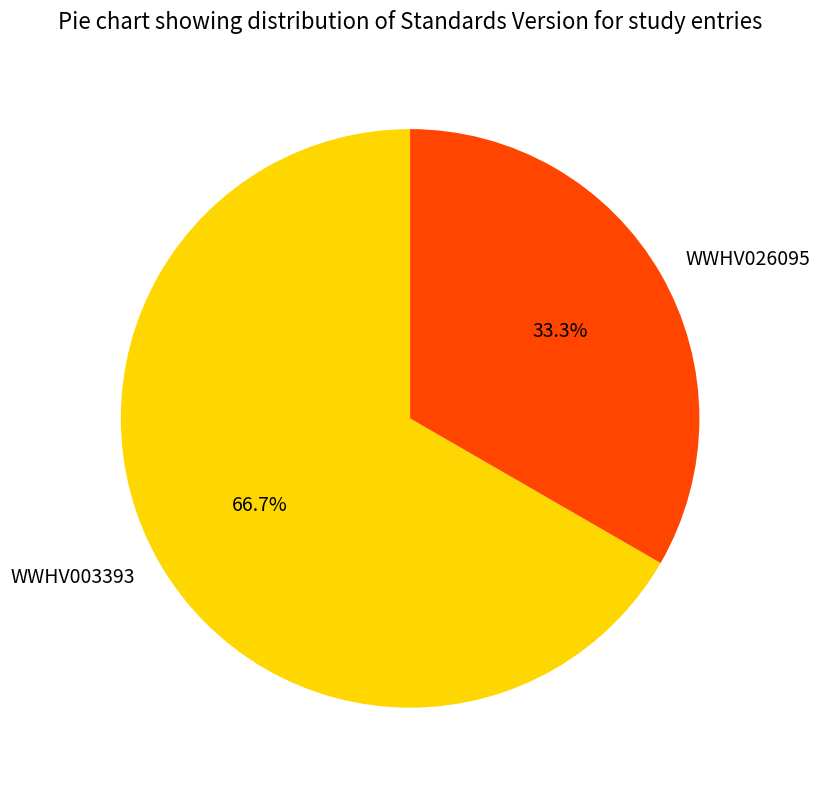

Is the sum of WWHV026095 and WWHV003393 greater than half?

Yes